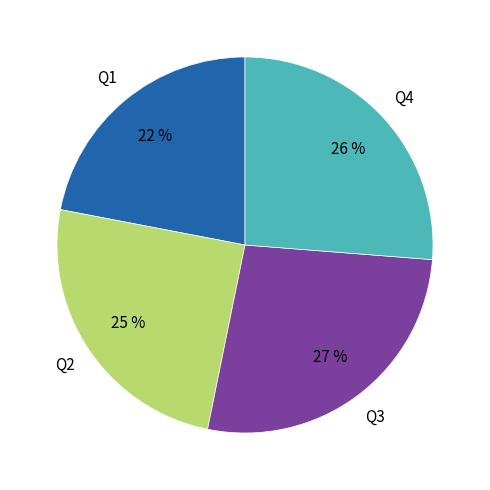

Is there any slice that represents more than half of the pie?

No